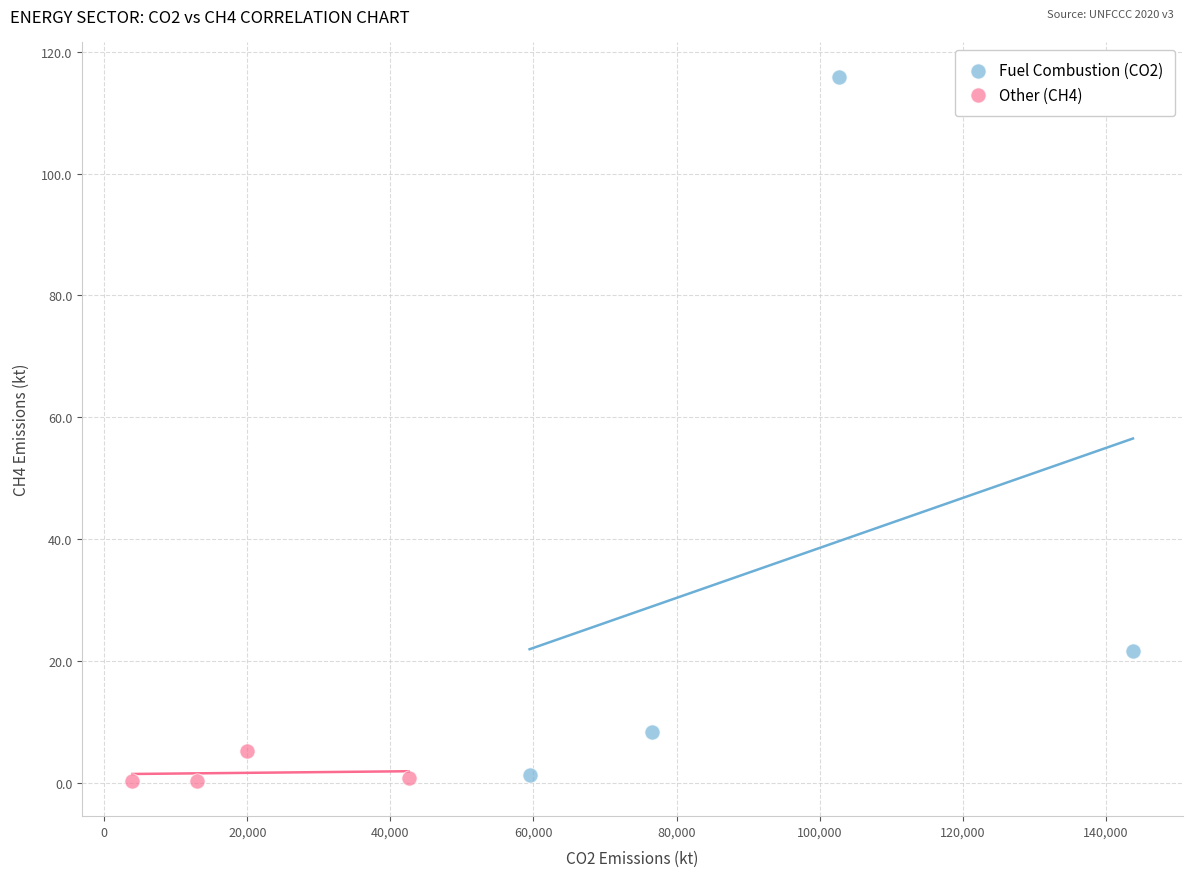

Which series reaches the maximum Y coordinate?

Fuel Combustion (CO2)